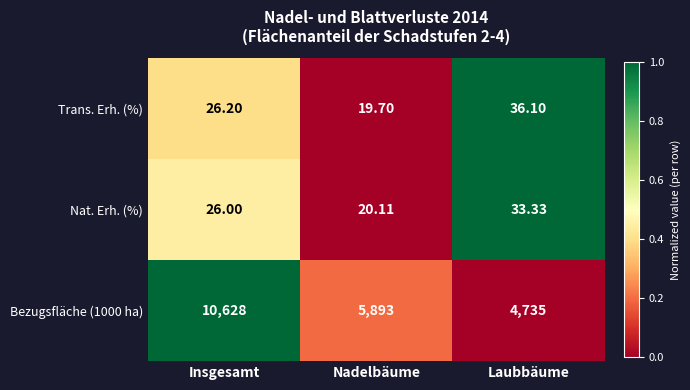

Where does the Trans. Erh. (%) series first go above 26?

Insgesamt